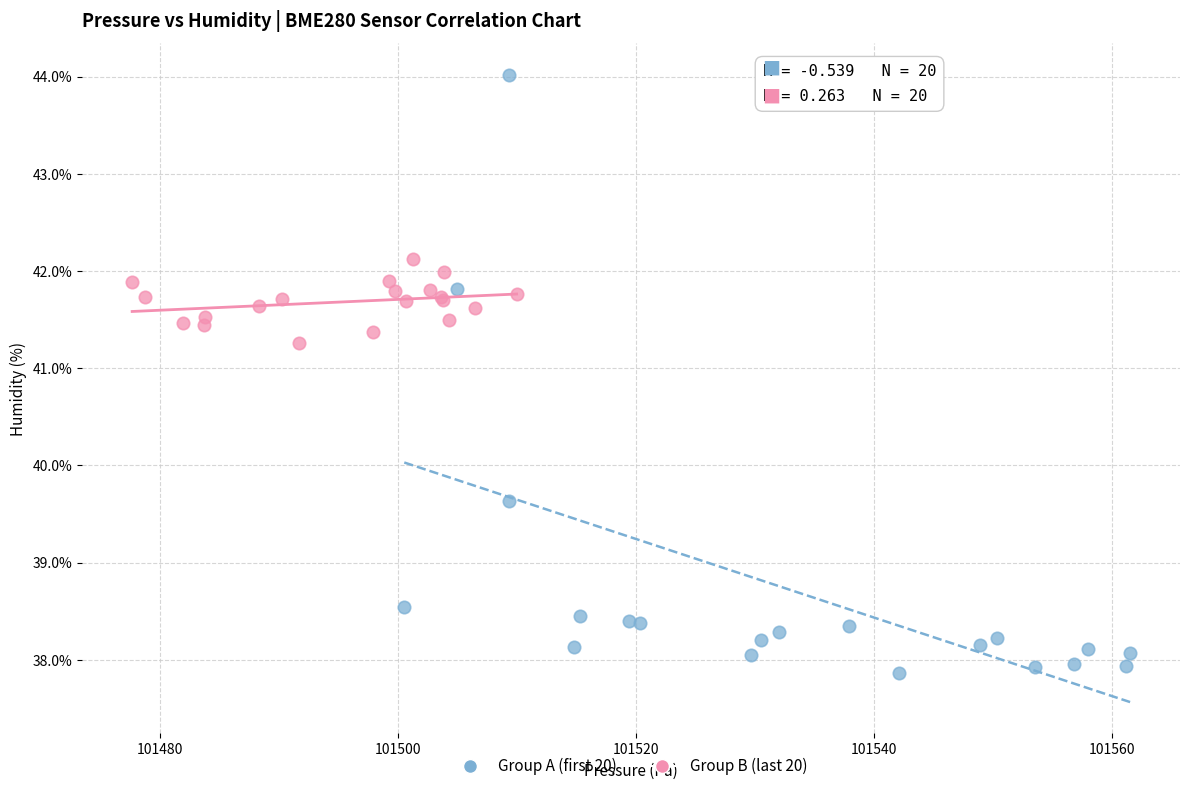

Which series reaches the minimum Y coordinate?

Group A (first 20)